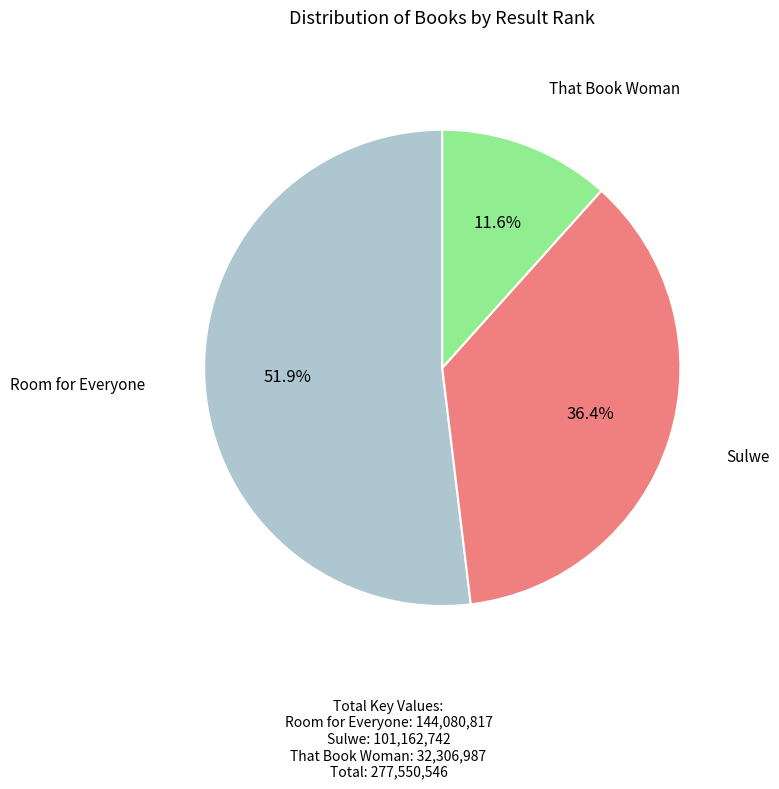

Rank the categories by value from lowest to highest.

That Book Woman, Sulwe, Room for Everyone